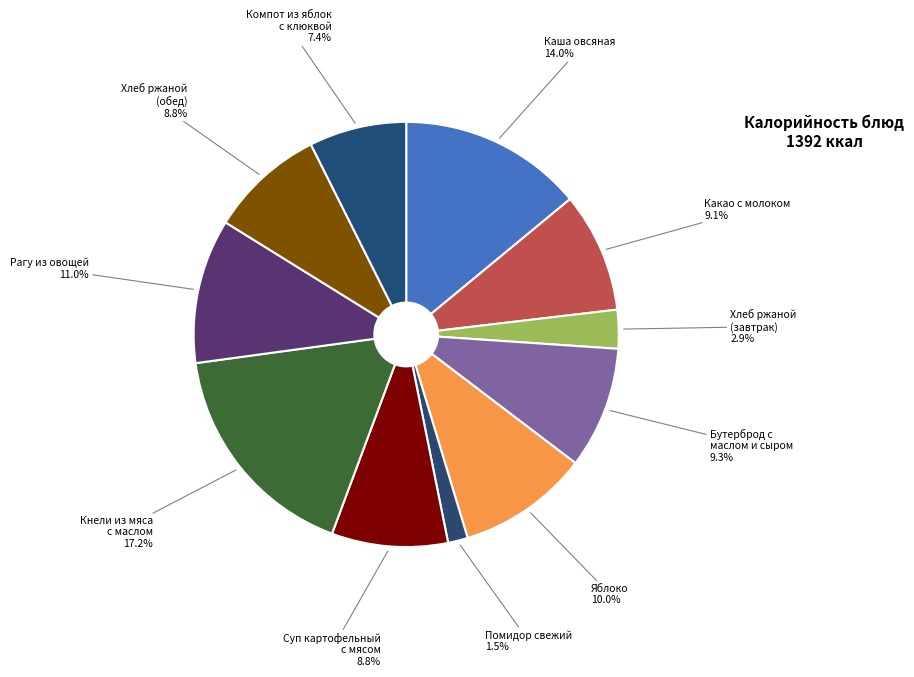

Does any single category account for the majority?

No